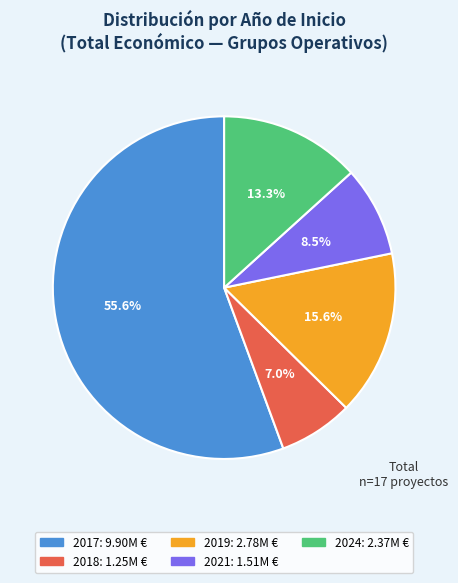

How many segments does this pie chart have?

5